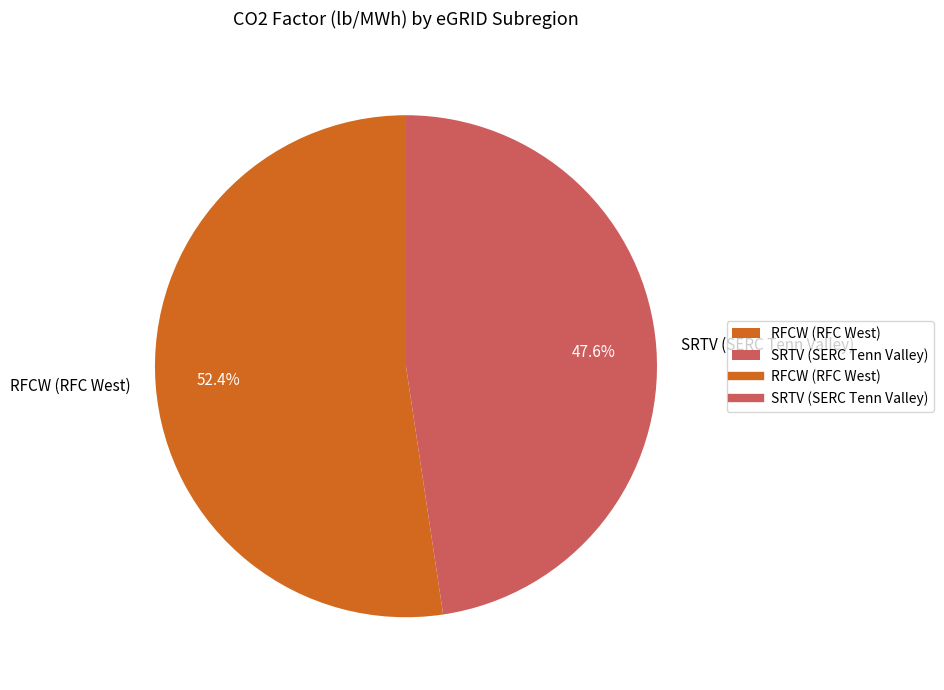

True or false: RFCW (RFC West) accounts for 39% of the total.

False